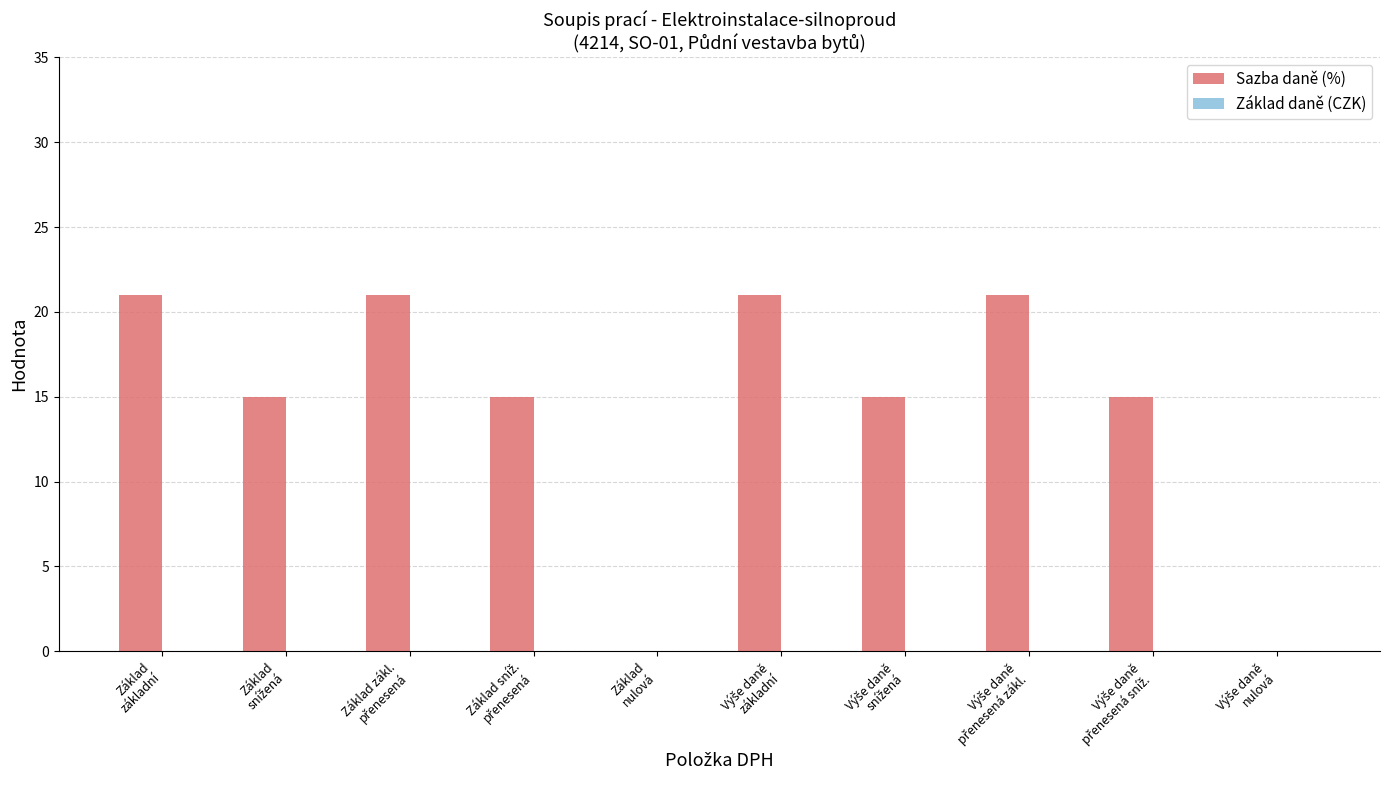

What is the sum of all values?

144